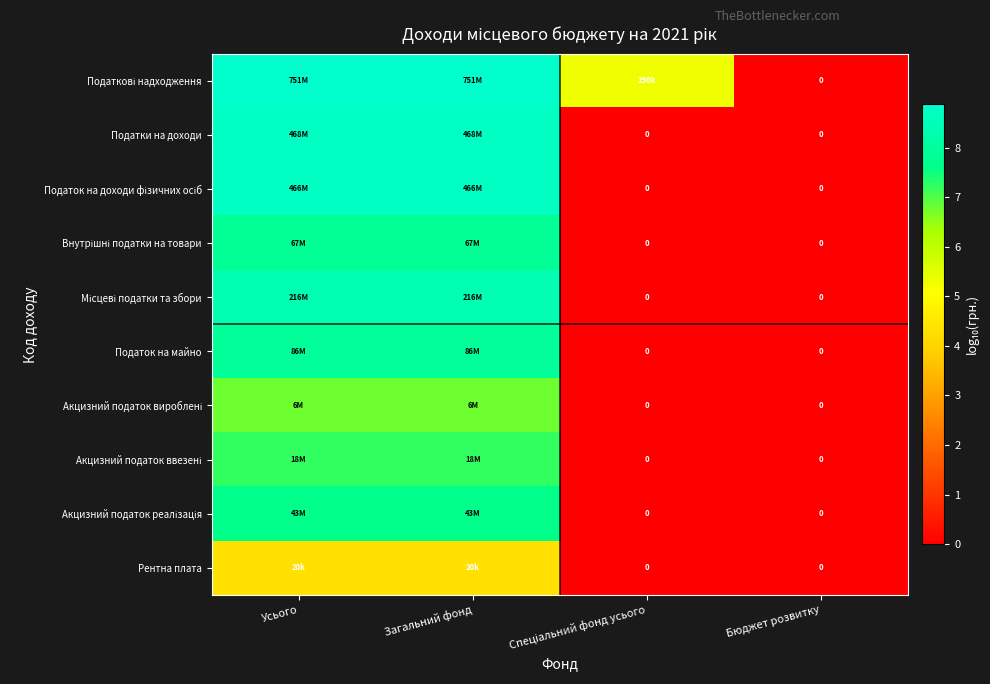

What is the difference between the highest and lowest values at Спеціальний фонд усього?

5.3